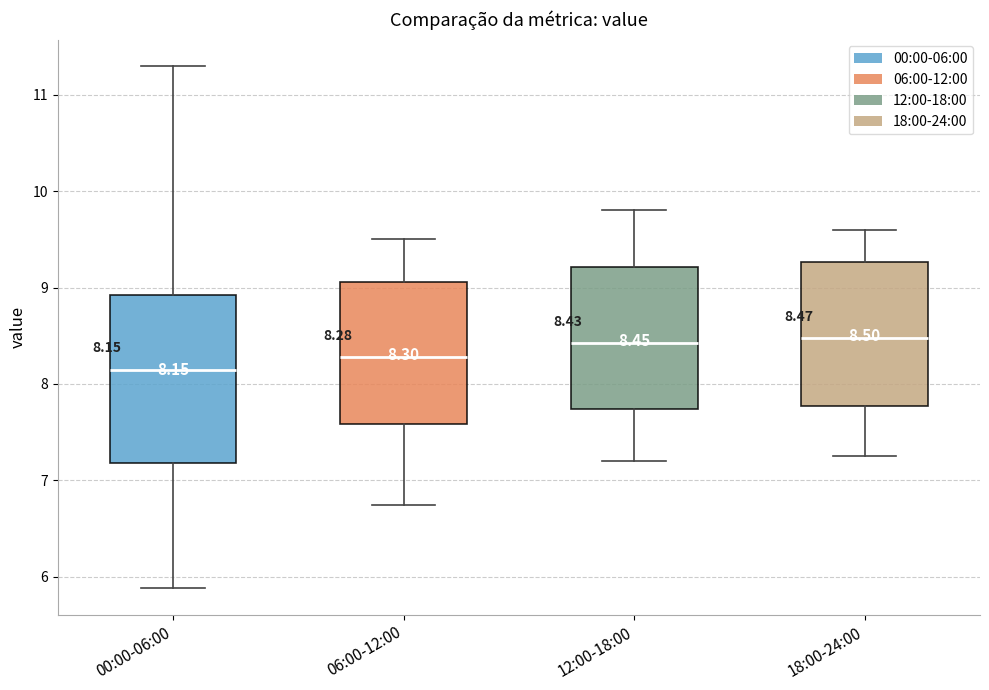

Comparing the boxes themselves (not the whiskers), which one is the tallest?

00:00-06:00